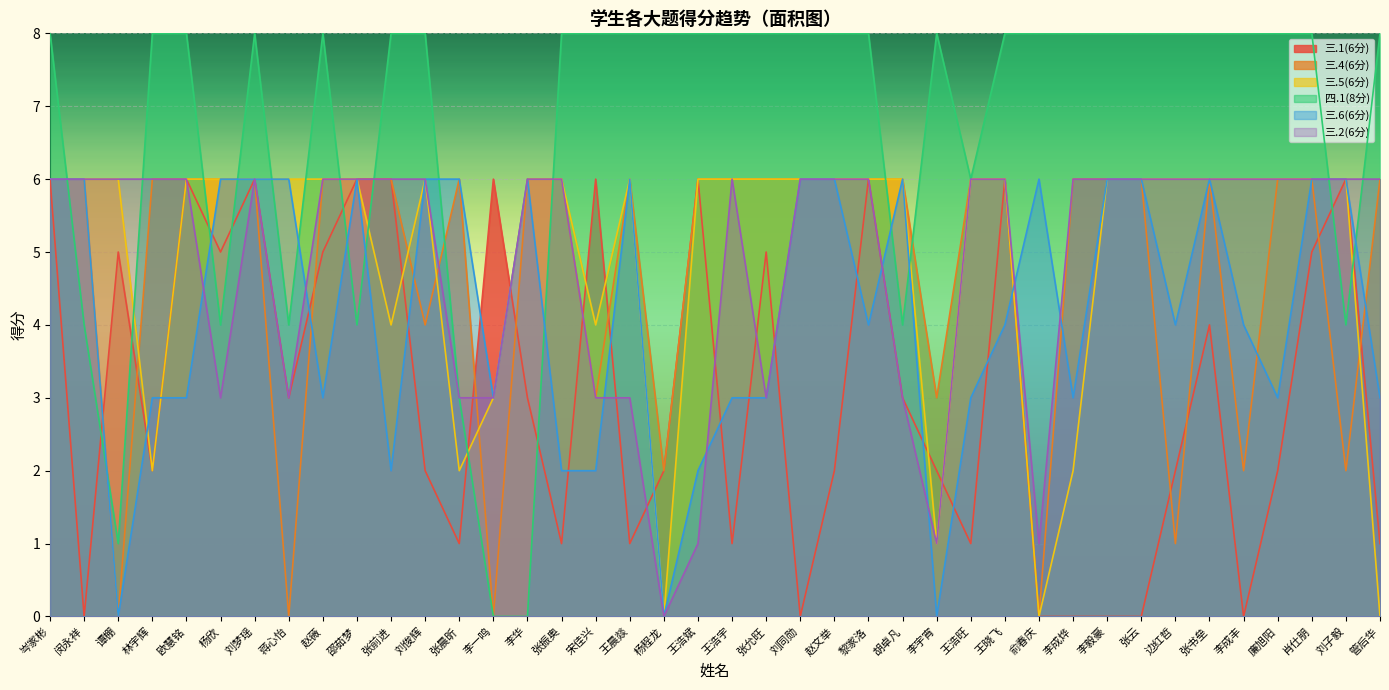

What is the maximum value for 三.6(6分)?

6